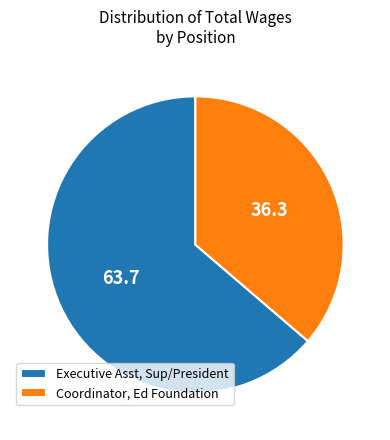

Does Coordinator, Ed Foundation represent more than half of the total?

No